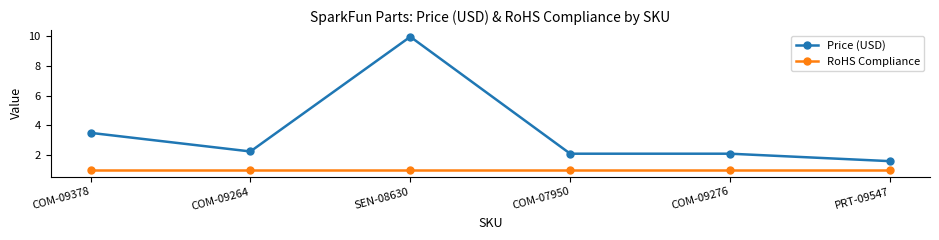

True or false: Price (USD) and RoHS Compliance intersect in this chart.

False